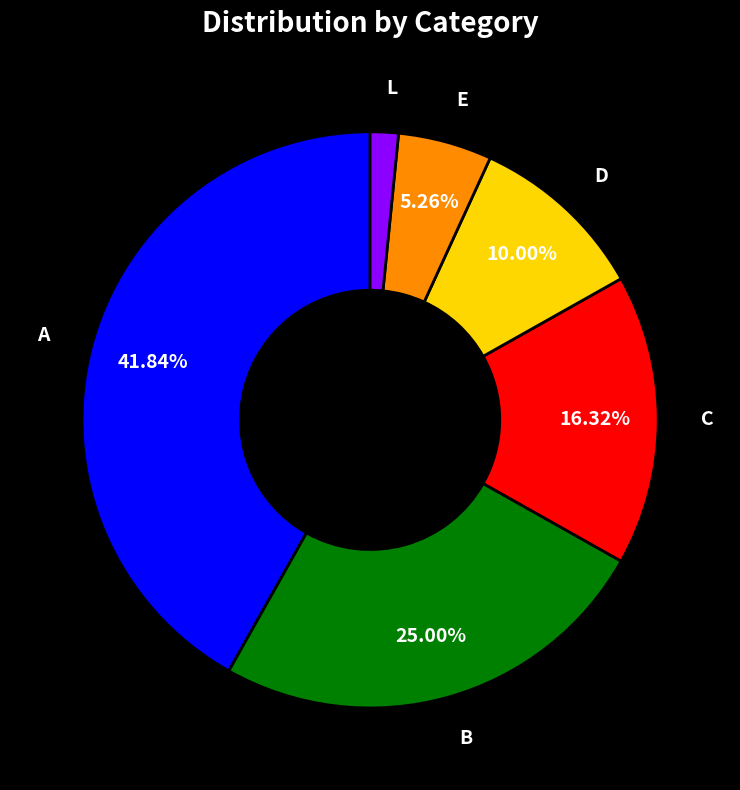

Which slice is the largest?

A